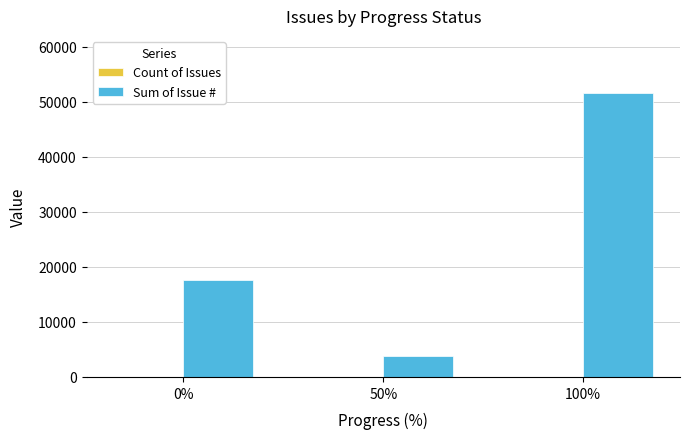

Which series has the largest total across all categories?

Sum of Issue #